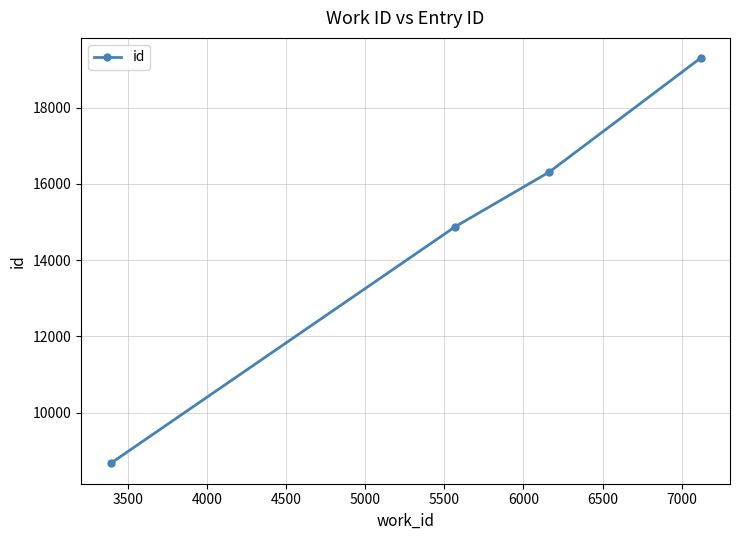

What is the value of the 1st point from the left?

8668